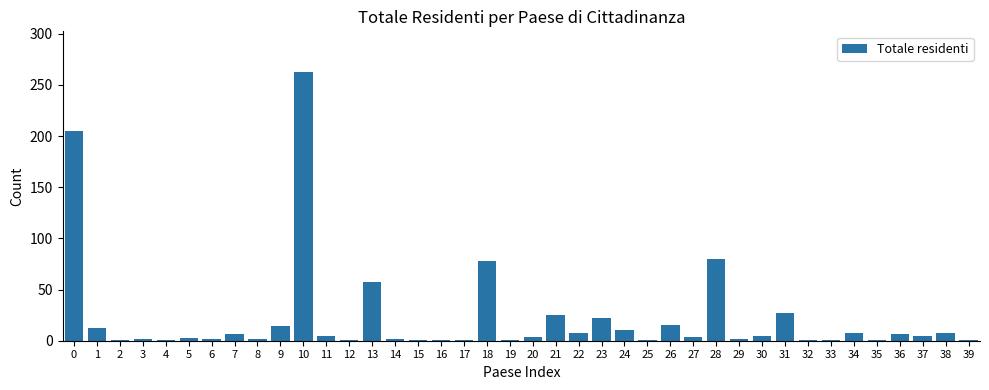

What is the sum of all values?

894